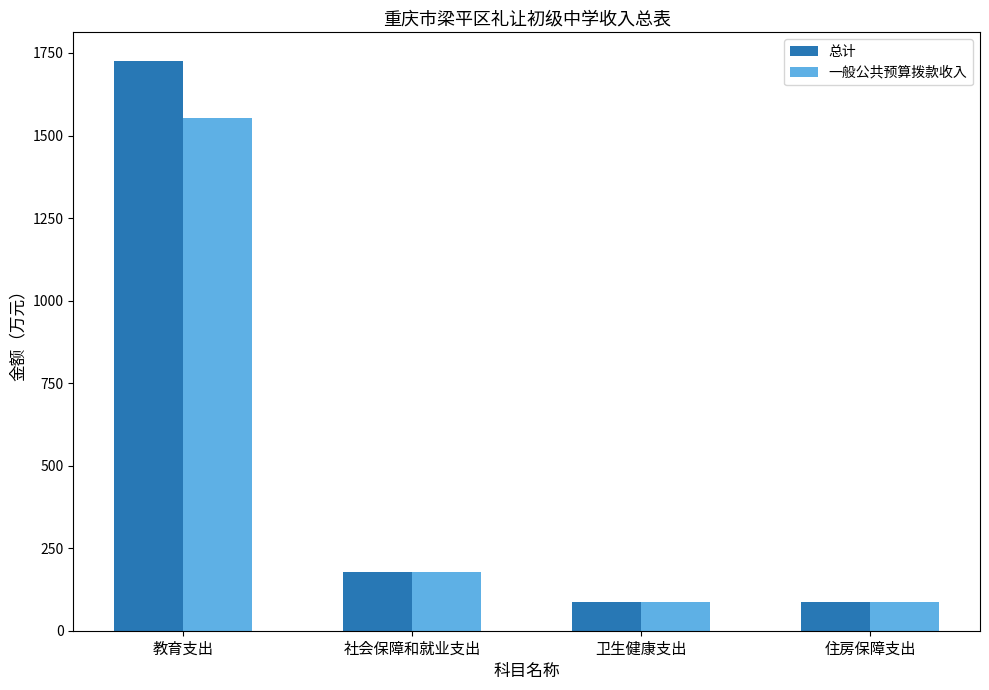

Which series has the largest range (max minus min)?

总计